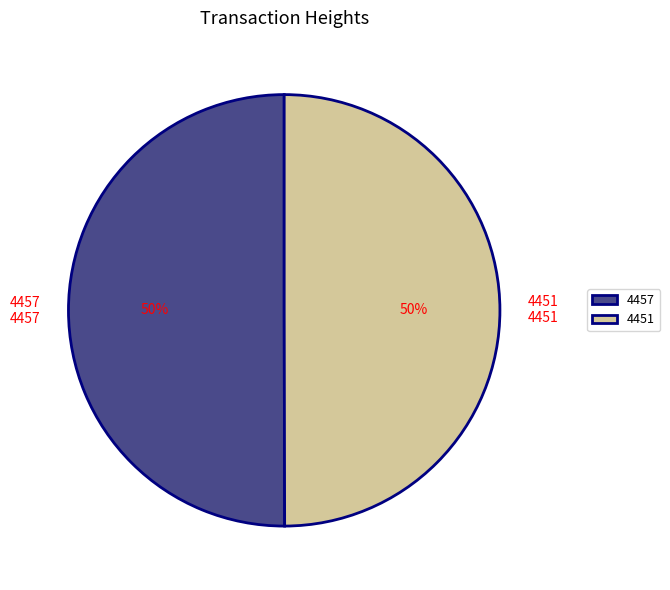

To the nearest percent, what percentage of the pie is 4451?

50%